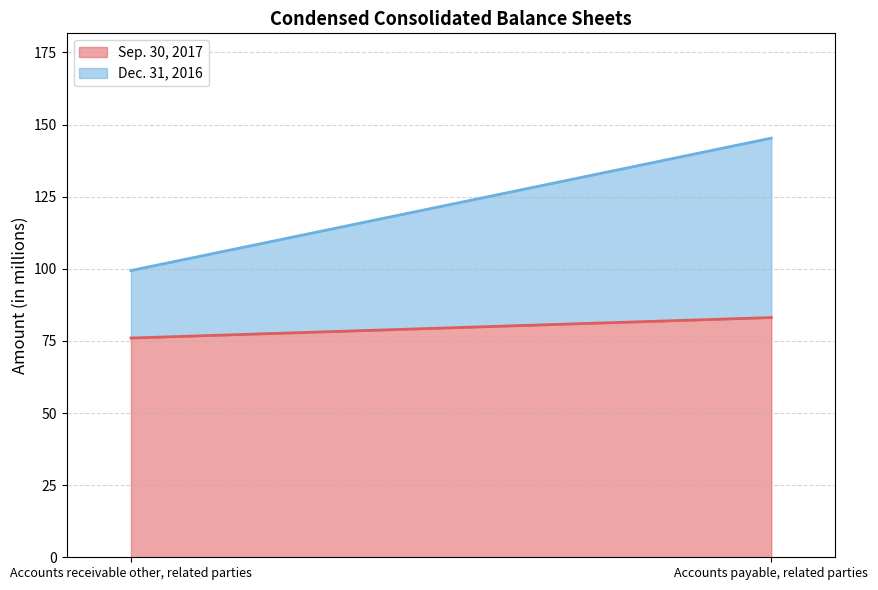

The value of Dec. 31, 2016 at Accounts payable, related parties is 62.2. True or false?

True